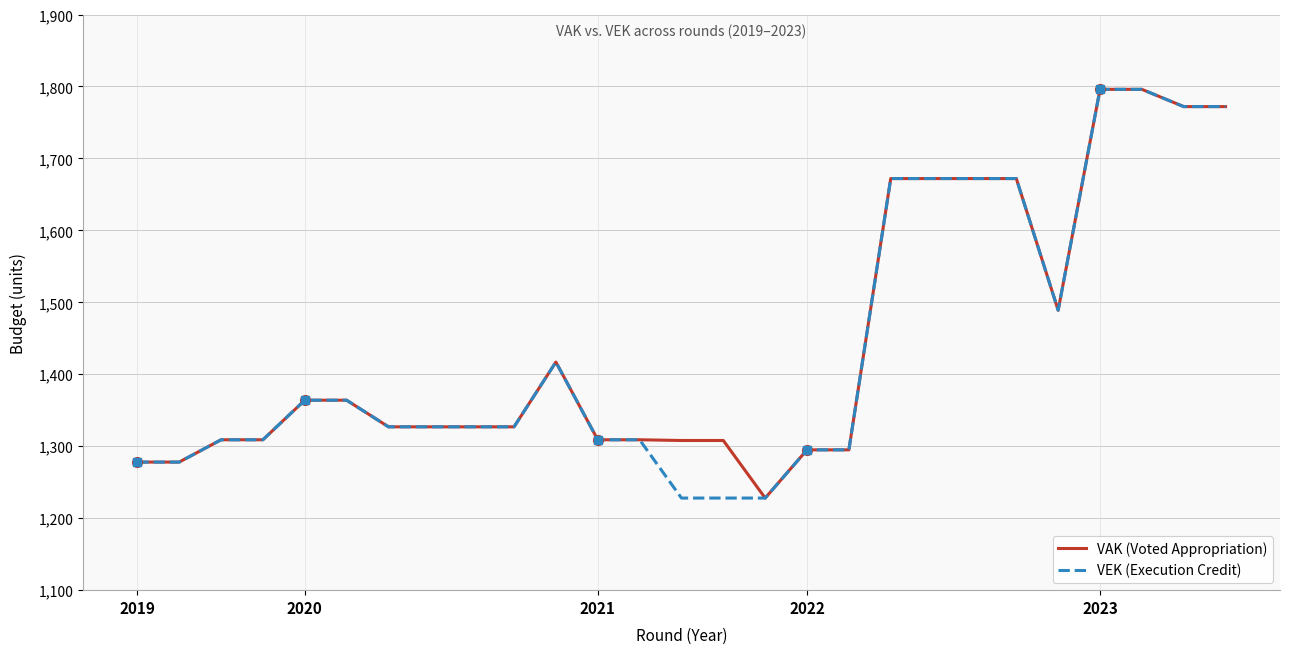

What is the maximum value for VAK (Voted Appropriation)?

1796